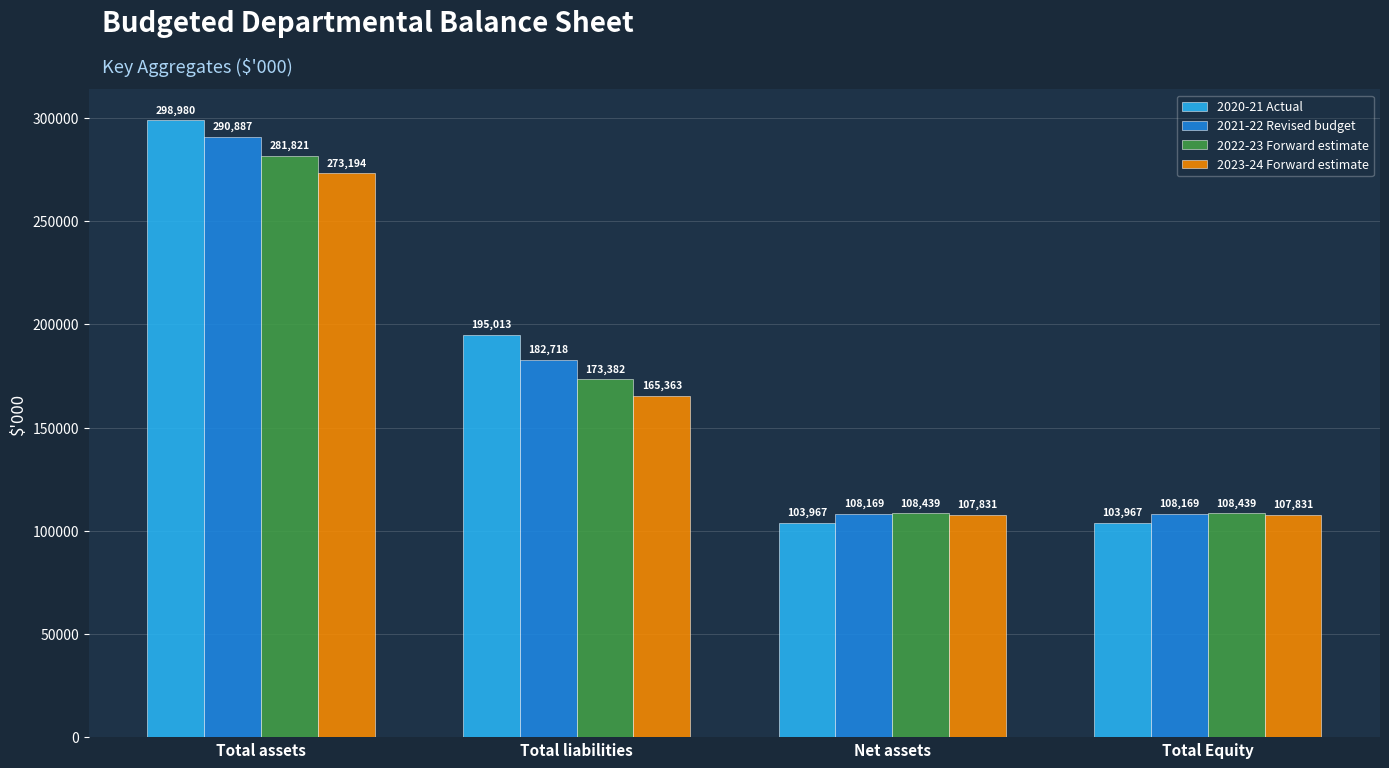

What position from the right is Total Equity?

1